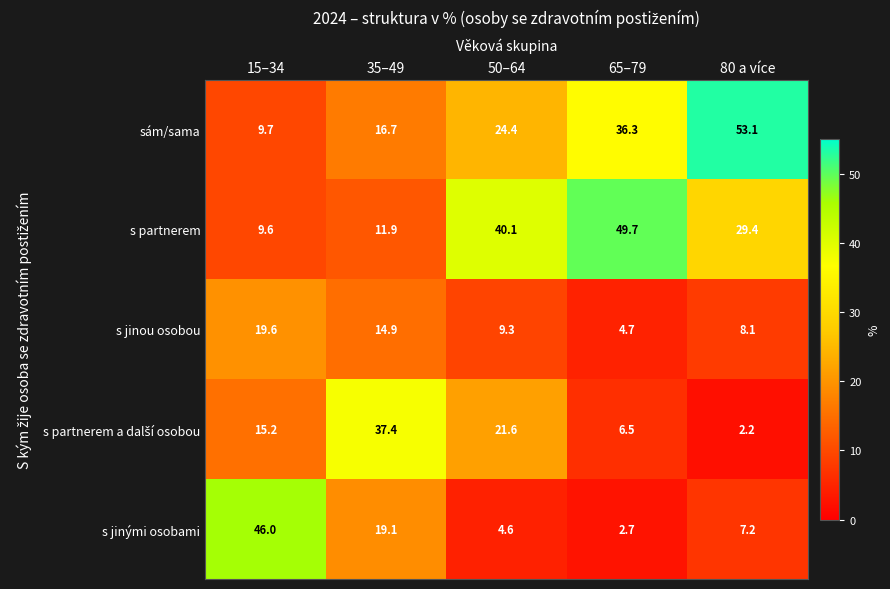

What is the maximum value shown in the chart?

53.1